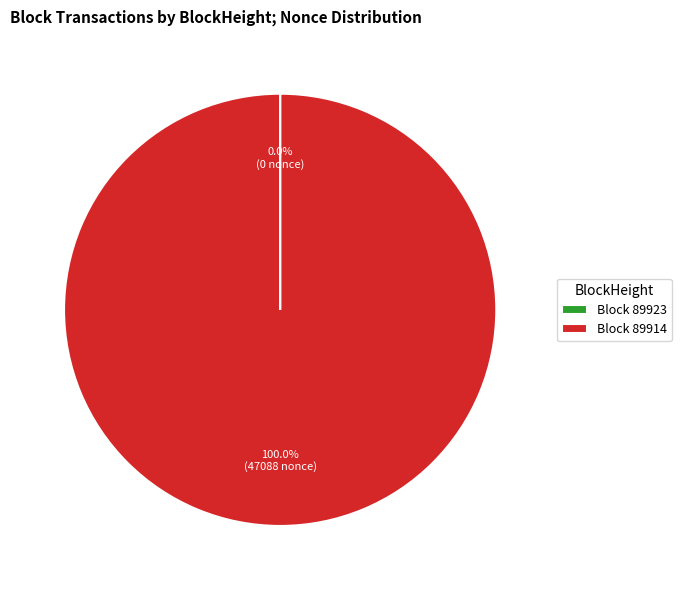

Which category has the biggest portion of the pie?

Block 89914